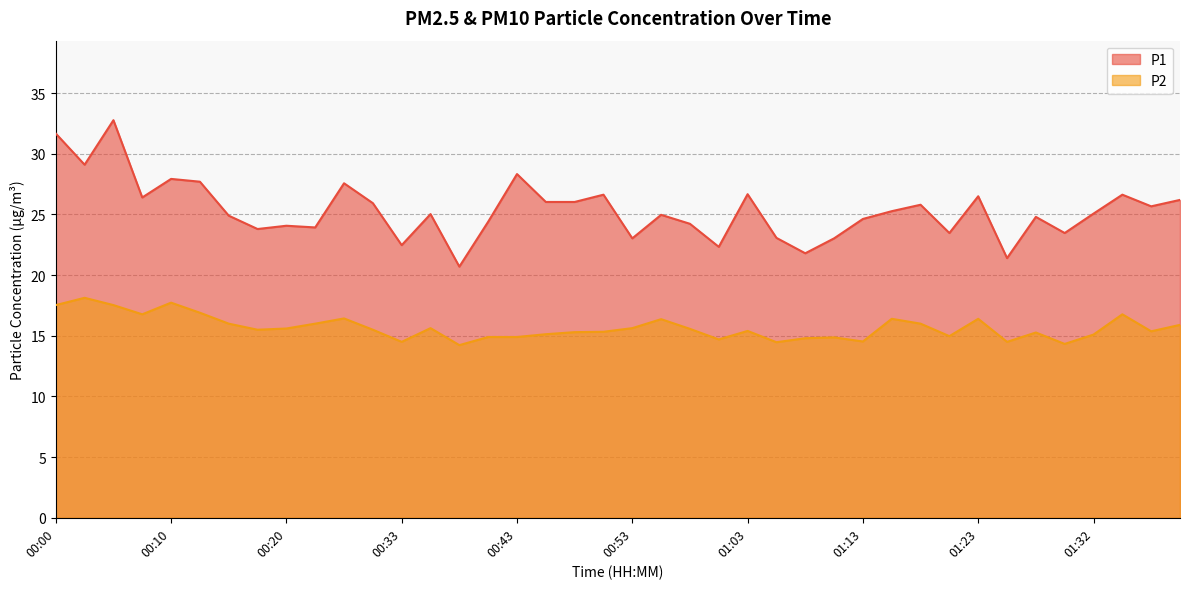

How many values in the P1 series exceed 25?

21